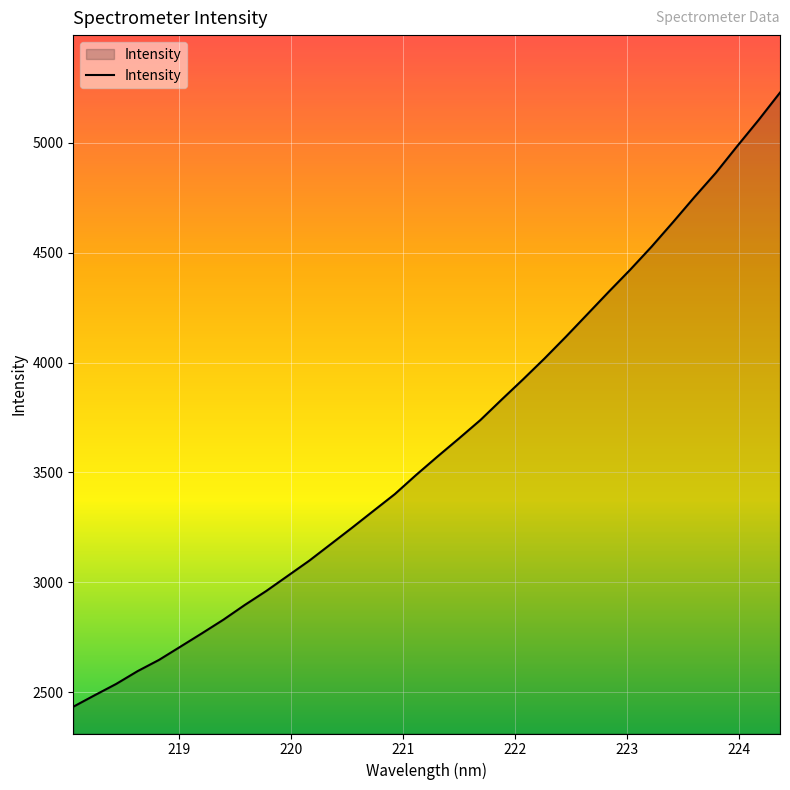

How many lines are shown in the chart?

1